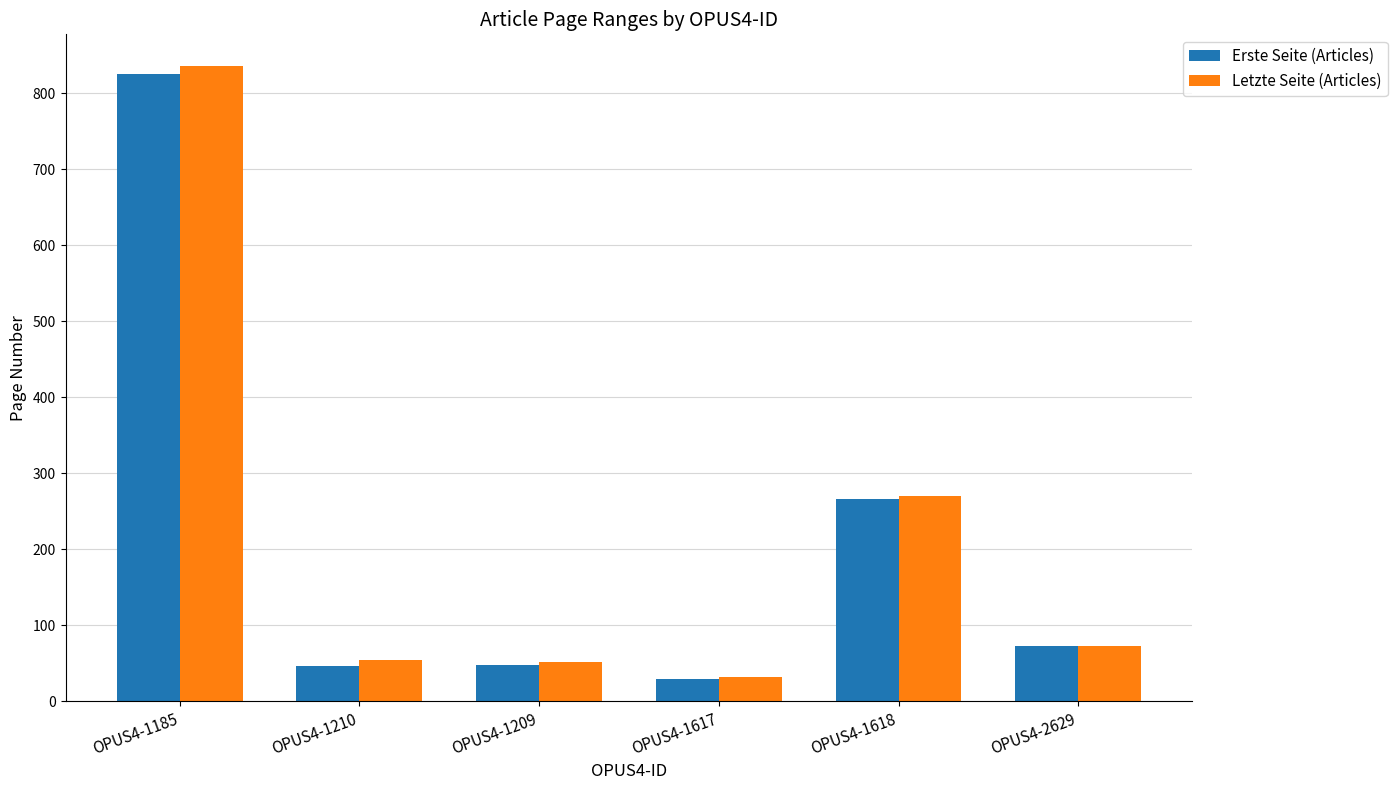

How many values in the Erste Seite (Articles) series are below 73?

3